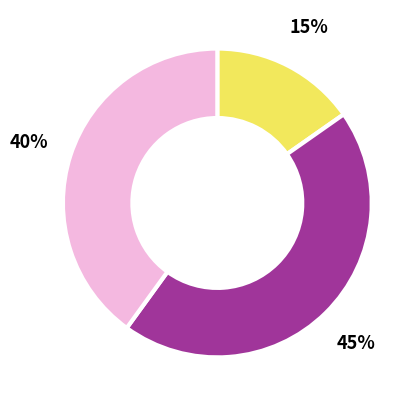

What portion of the pie excludes Auto (als Fahrer/in oder Mitfahrer/in)?

55.3%